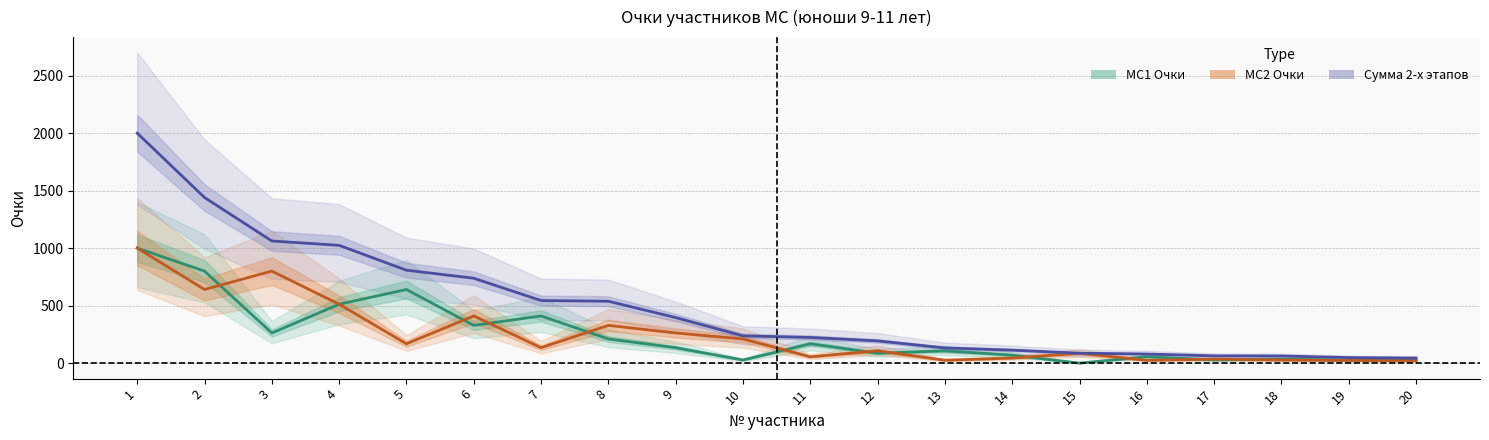

In МС1 Очки, how many points are lower than both neighbors (excluding endpoints)?

6